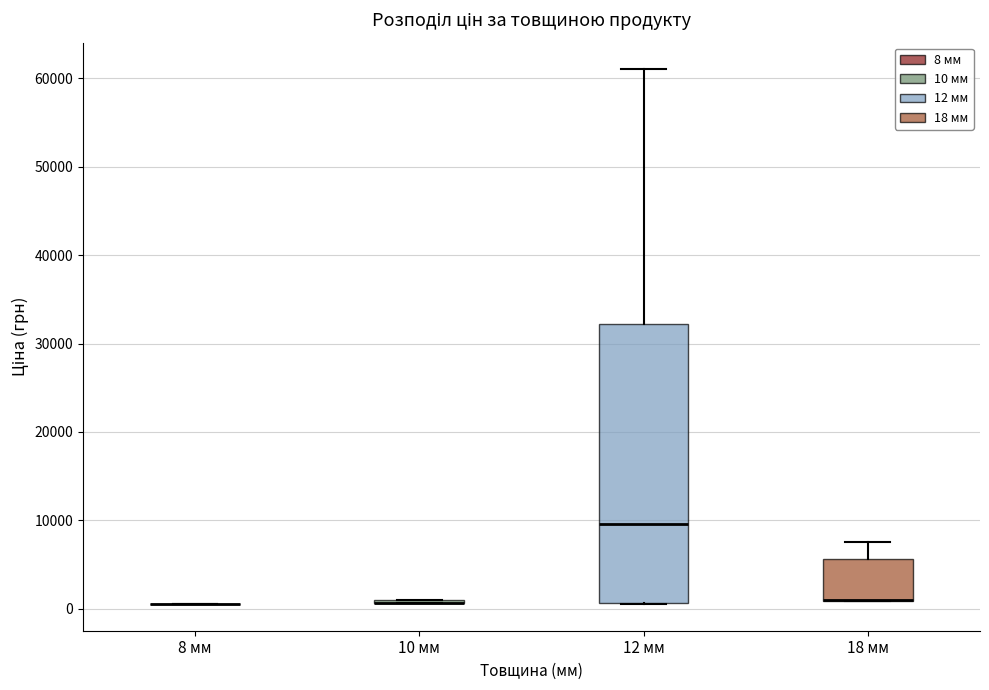

Which box is the tallest, from its lower edge to its upper edge?

12 мм